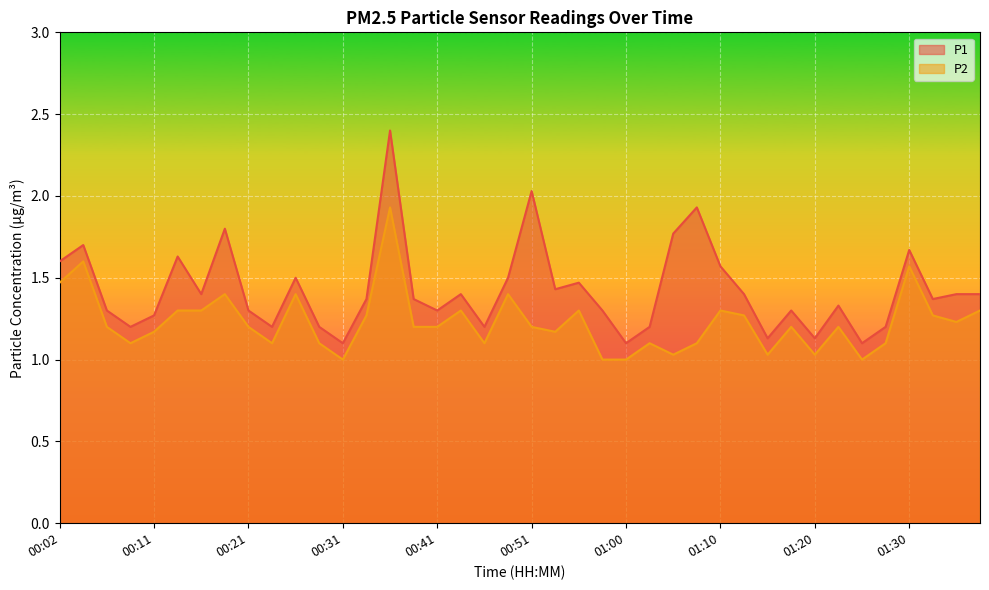

What is the difference between the highest and lowest values at 00:11?

0.1